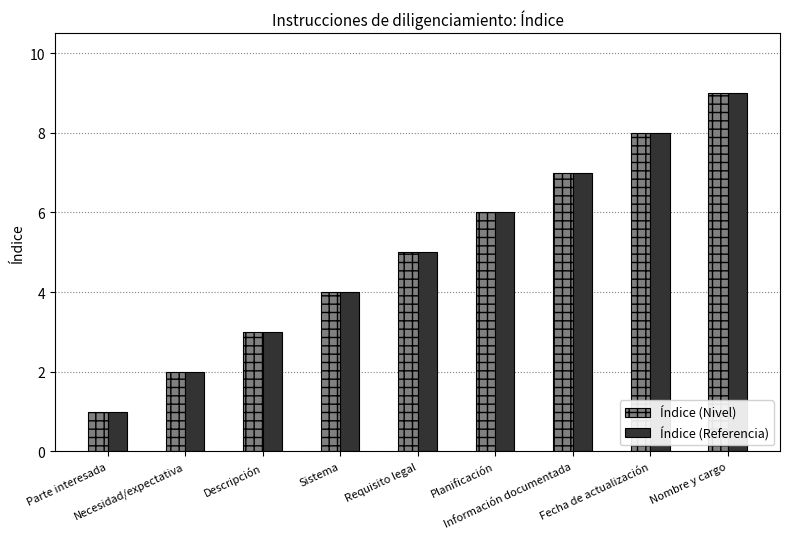

Is the value of Índice (Referencia) at Necesidad/expectativa greater than the value of Índice (Nivel) at Requisito legal?

No